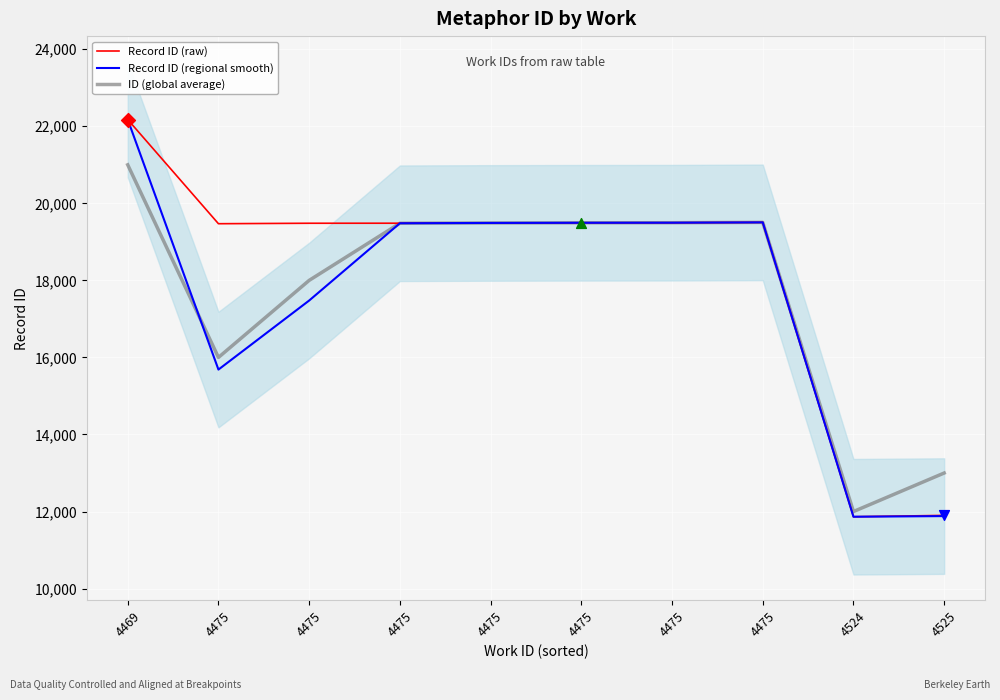

Which series has the largest total across all categories?

Record ID (raw)